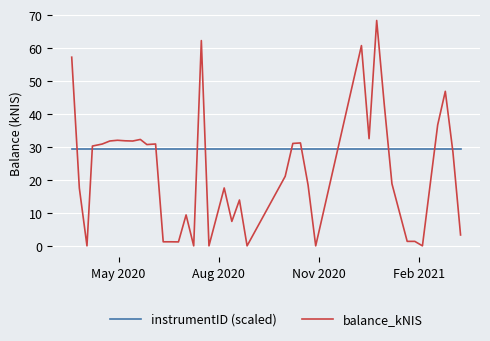

Which series has the largest total across all categories?

instrumentID (scaled)